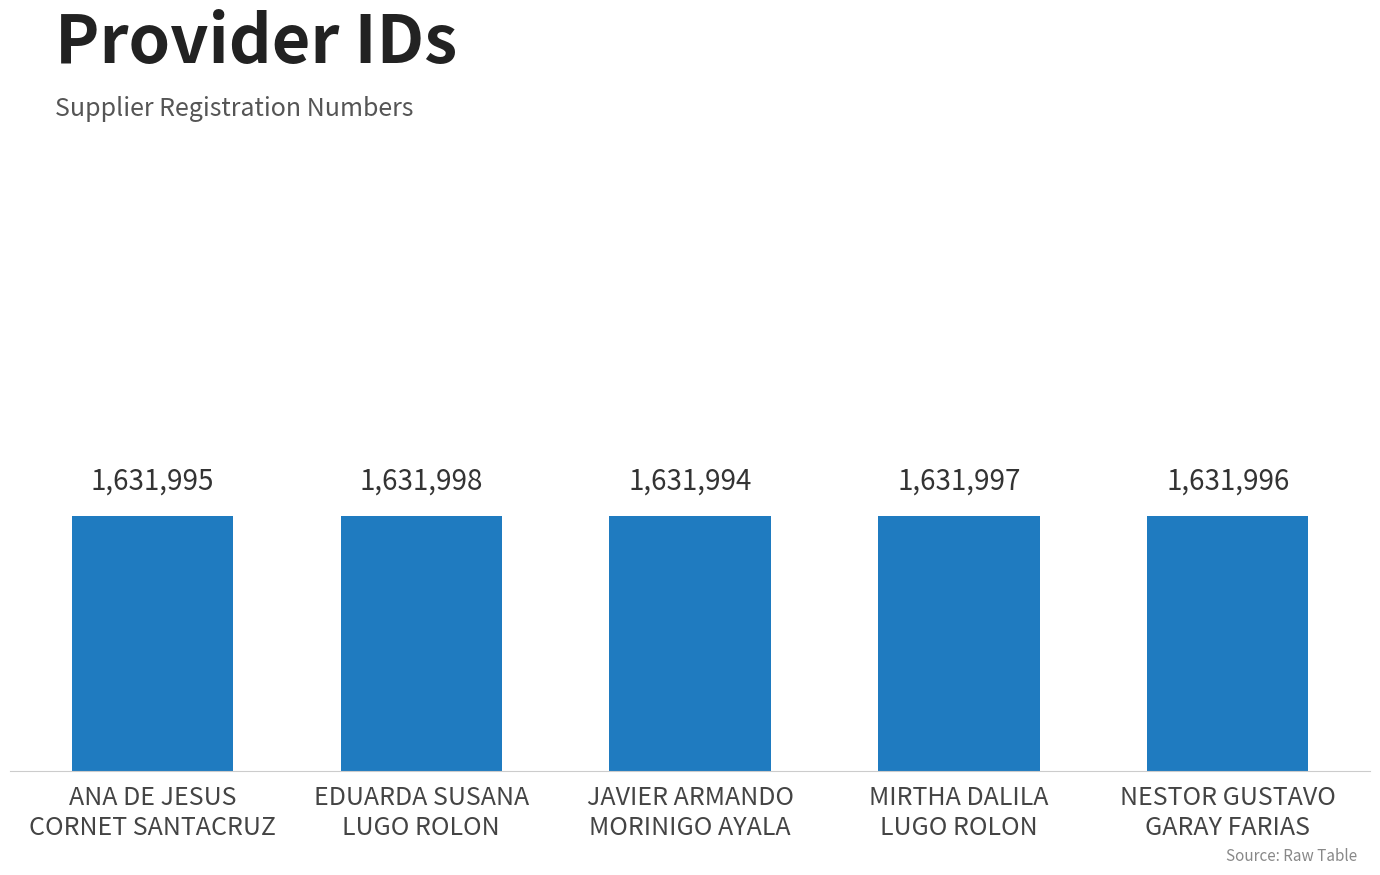

List the labels in order of value, smallest first.

JAVIER ARMANDO
MORINIGO AYALA, ANA DE JESUS
CORNET SANTACRUZ, NESTOR GUSTAVO
GARAY FARIAS, MIRTHA DALILA
LUGO ROLON, EDUARDA SUSANA
LUGO ROLON